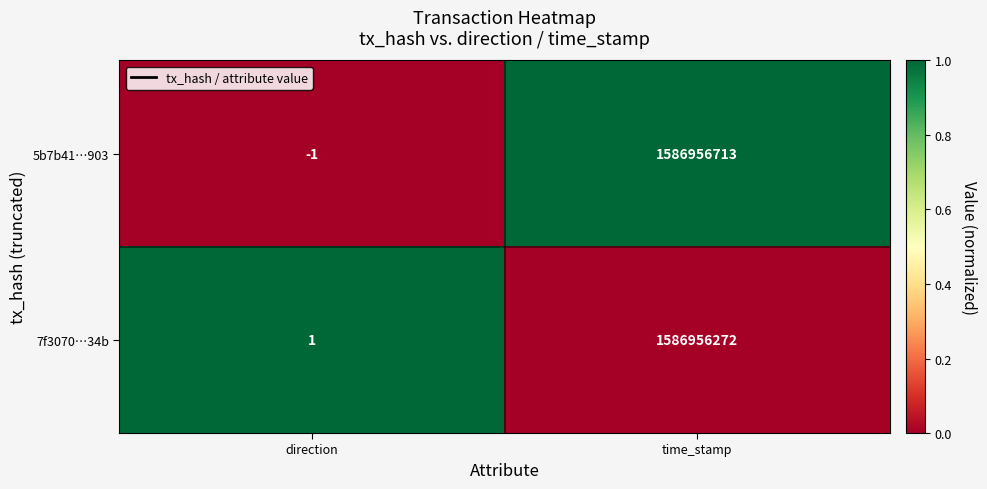

At which category is the sum across all series the highest?

time_stamp